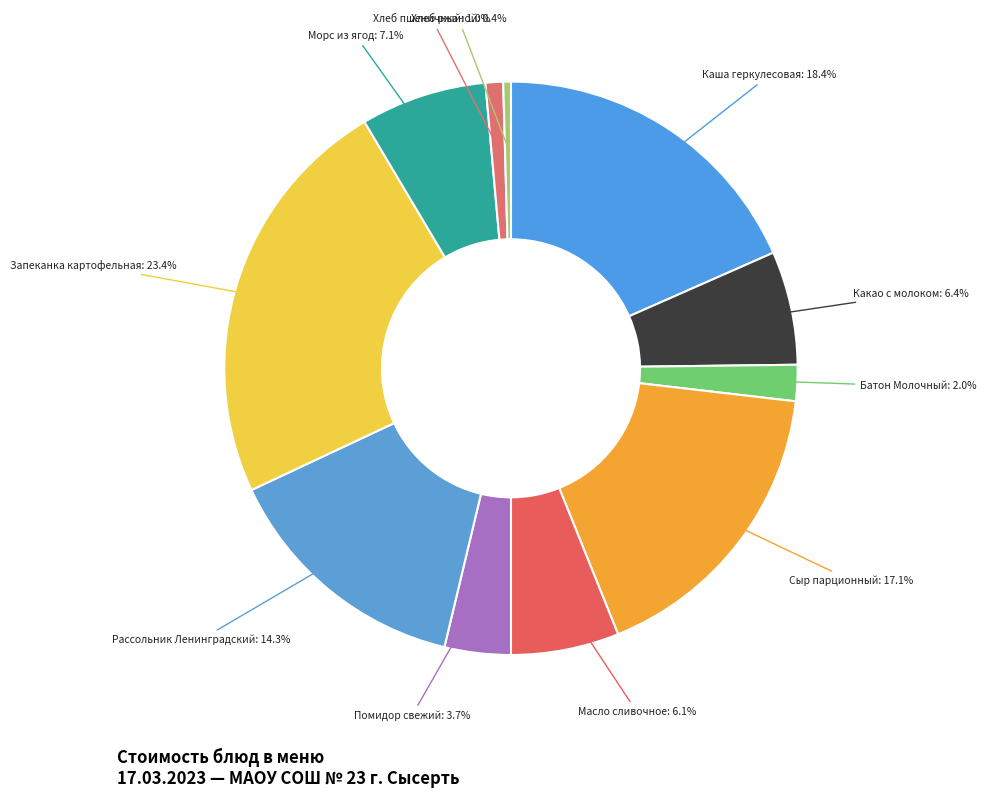

What percentage is the Запеканка картофельная slice, to the nearest percent?

23%